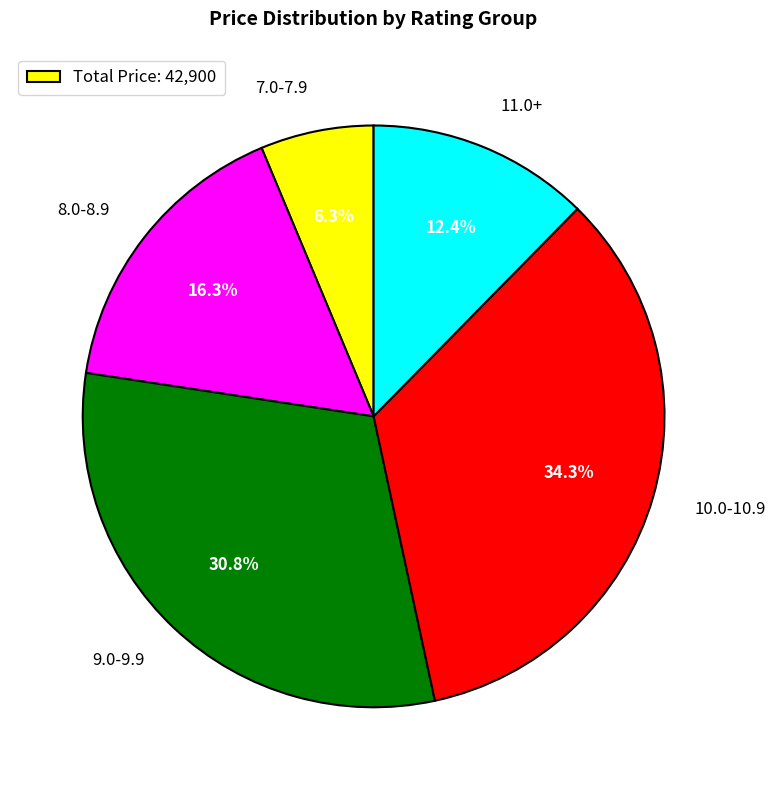

Which has a higher value, 7.0-7.9 or 10.0-10.9?

10.0-10.9